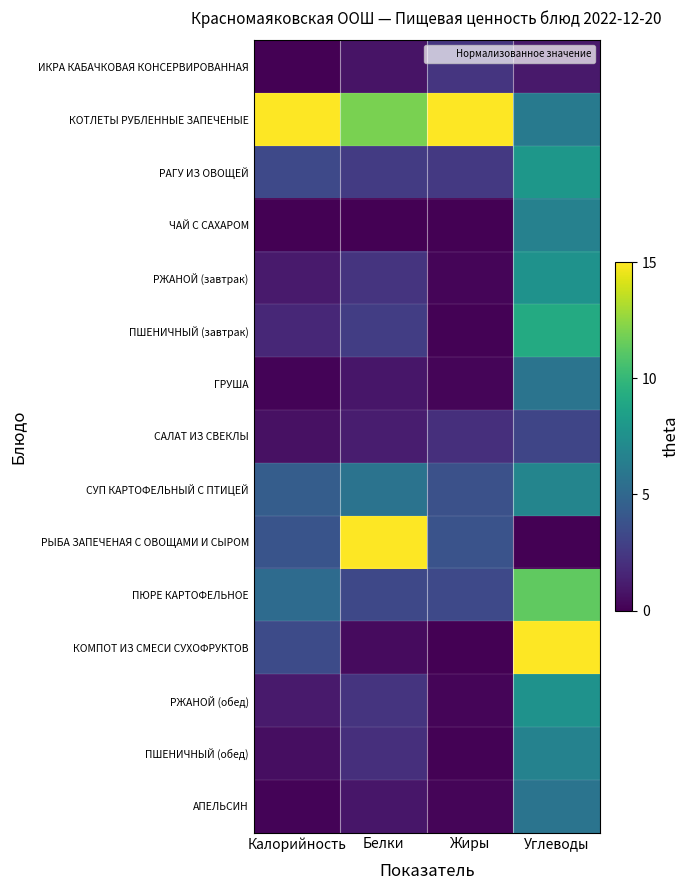

At which category is the sum across all series the highest?

Углеводы